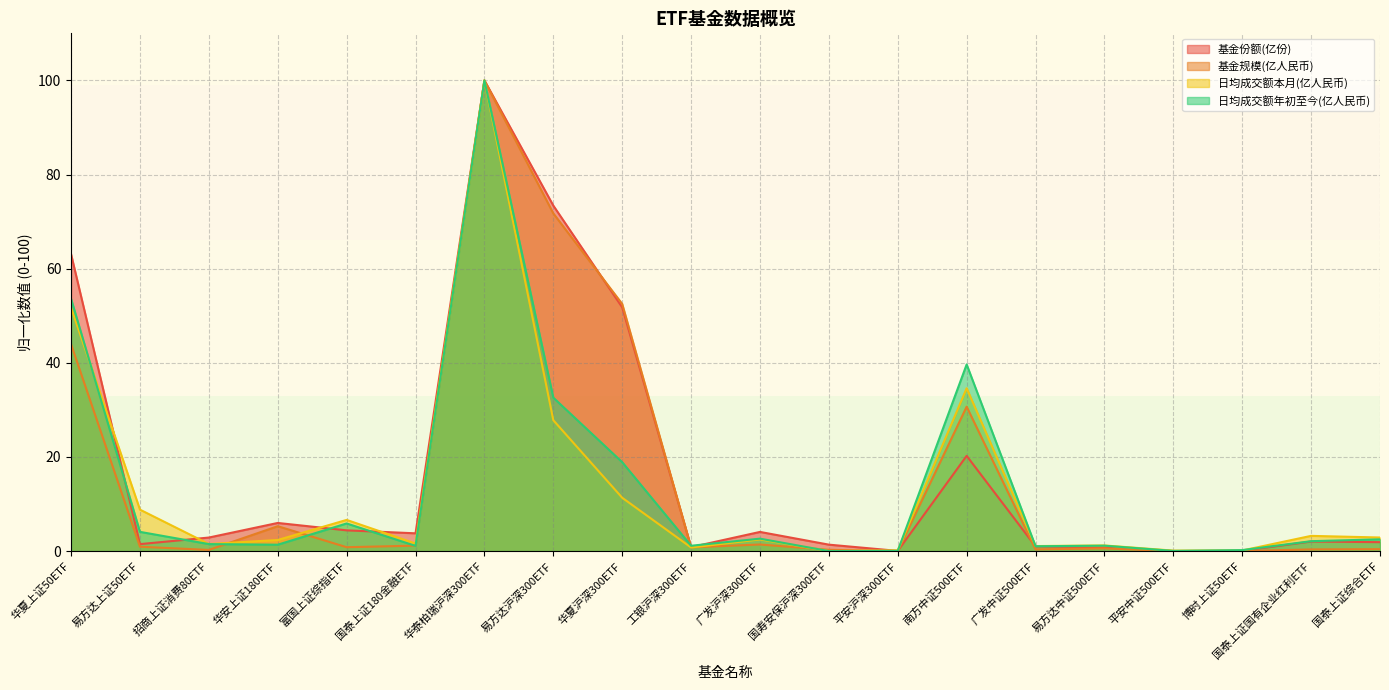

What is the difference between the 基金份额(亿份) values at 华夏沪深300ETF and 易方达中证500ETF?

50.9